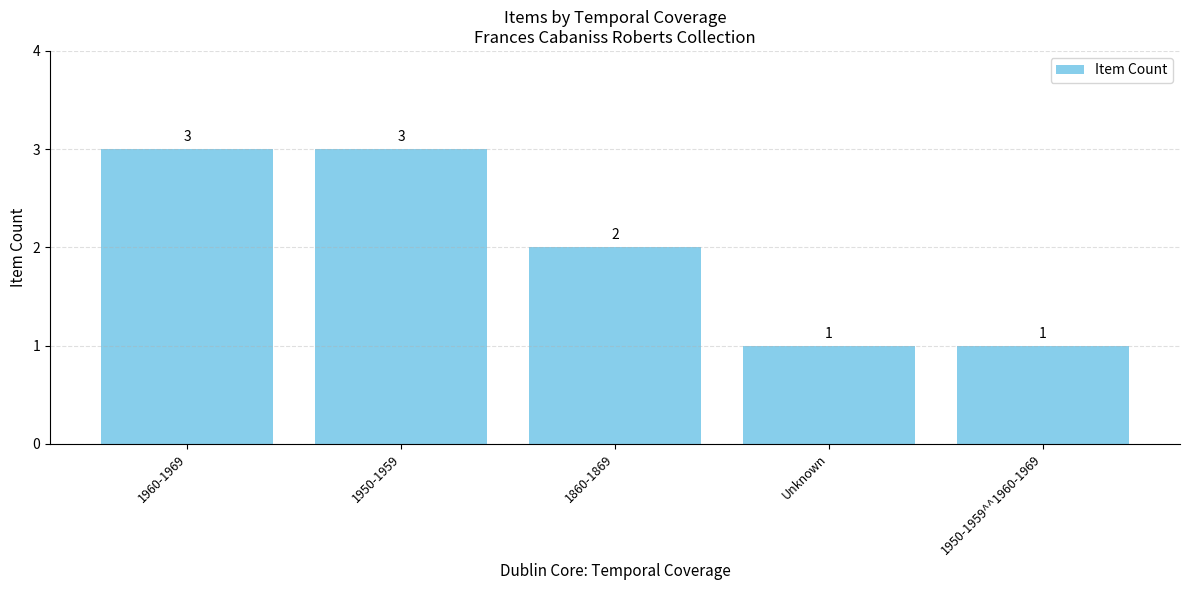

At which label does the data first exceed 2?

1960-1969